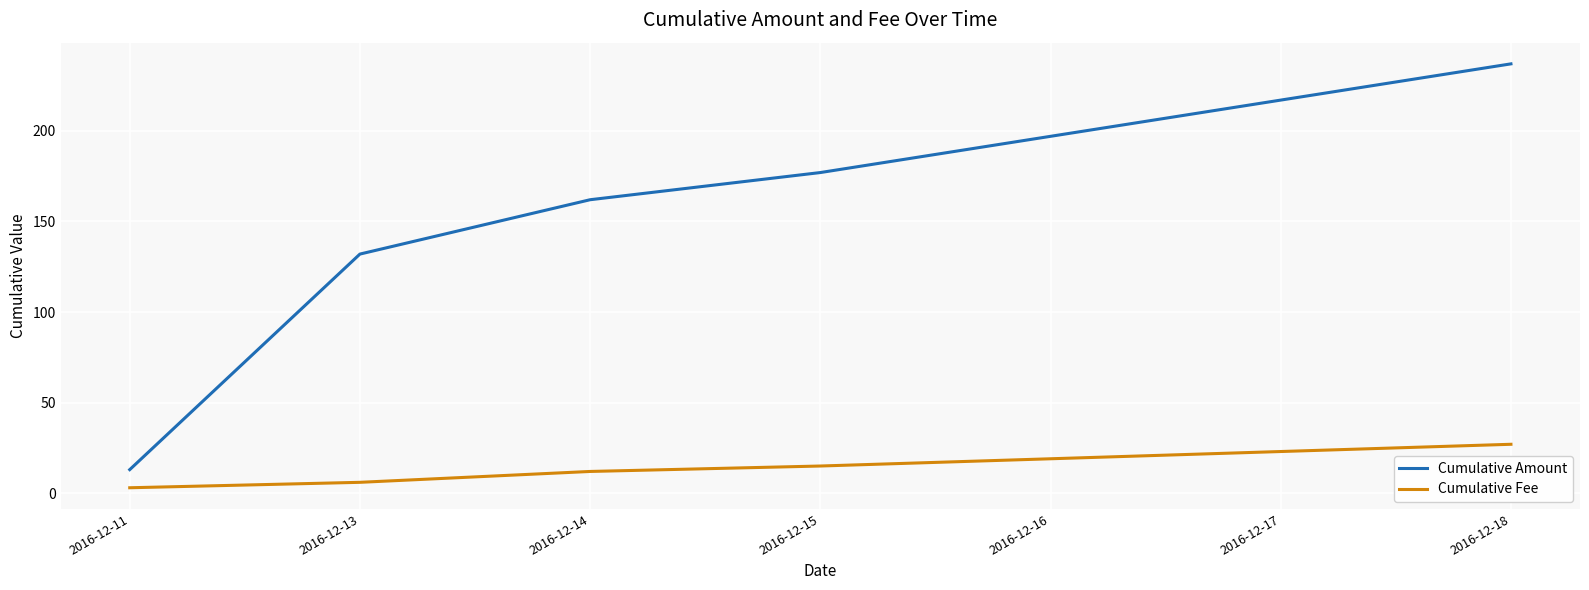

True or false: Cumulative Fee and Cumulative Amount cross at least once.

False